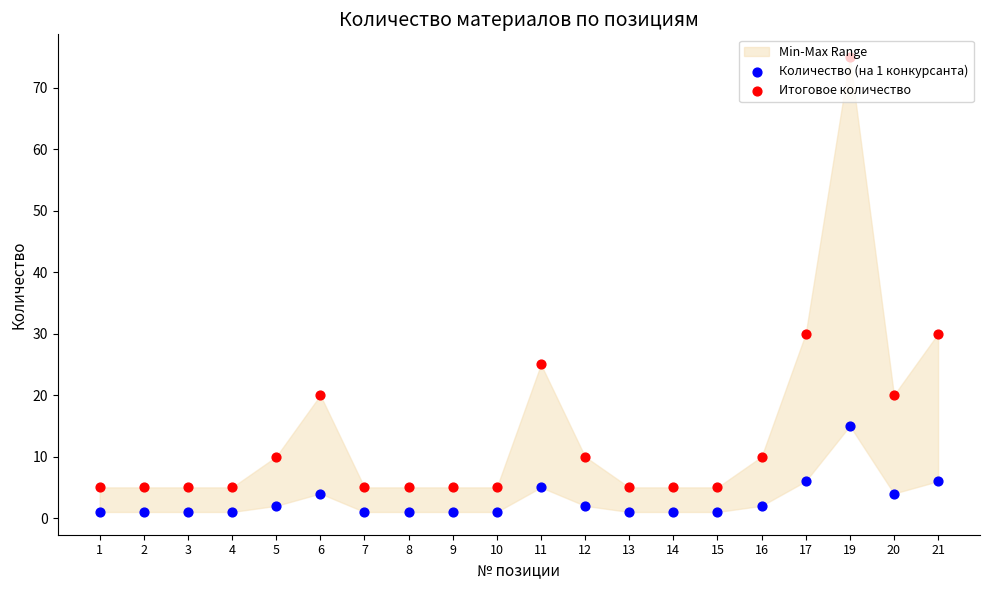

What is the total value across all series at 14?

6